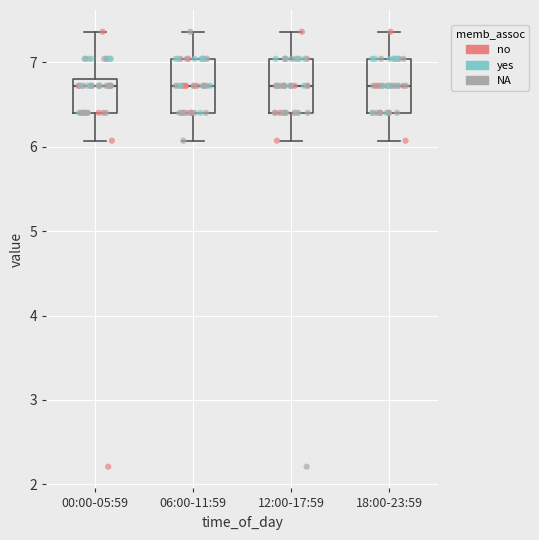

Where does the upper whisker of the box for 00:00-05:59 end on the y-axis? The values are not printed on the chart, so give them approximately, as read against the axis.

7.4